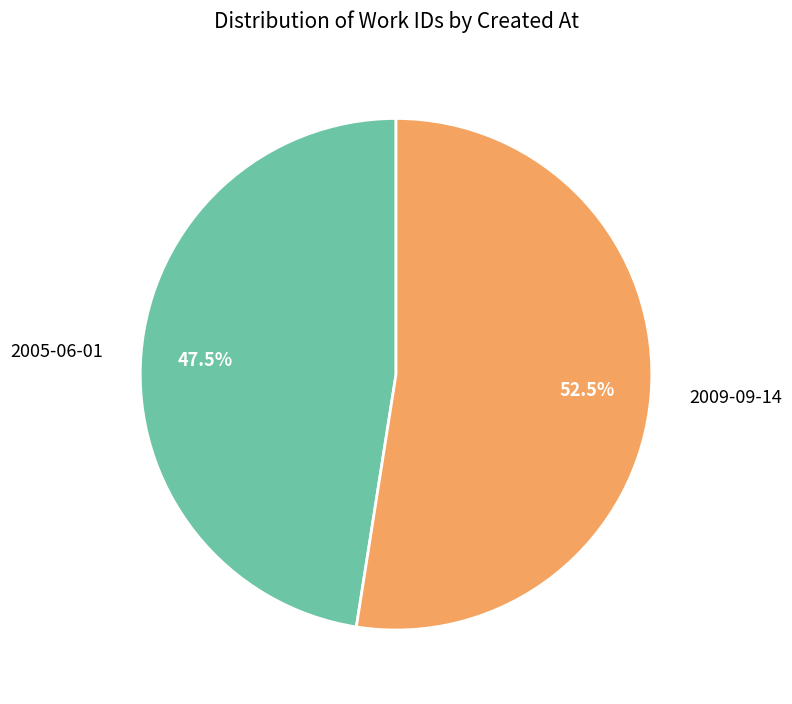

Rank the categories by value from highest to lowest.

2009-09-14, 2005-06-01